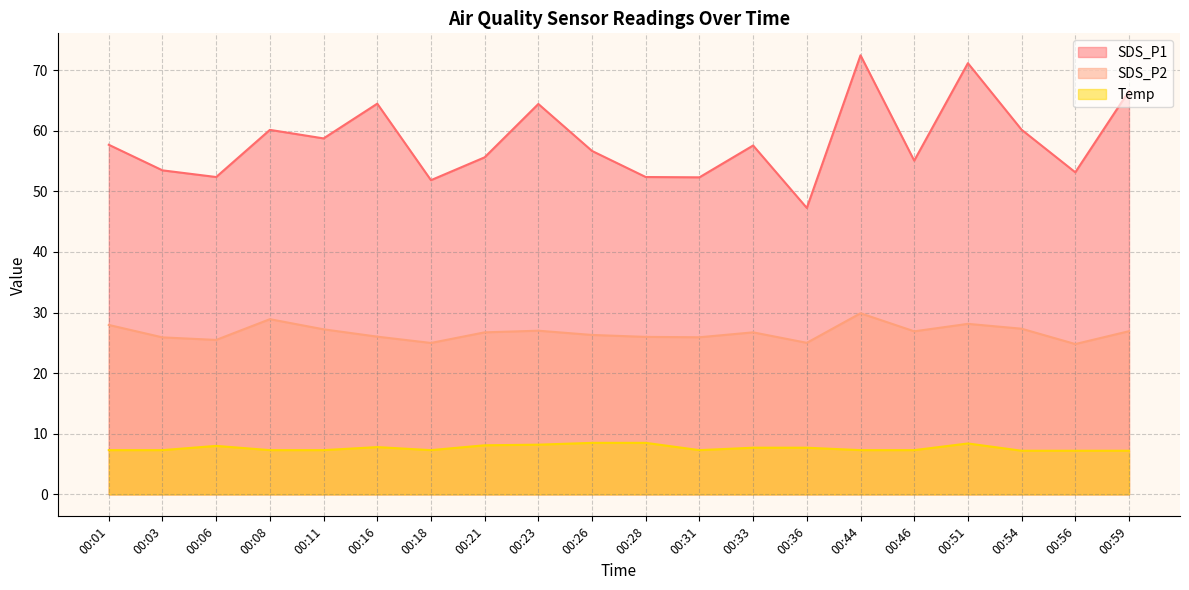

Where is Temp nearest to the value 7?

00:54